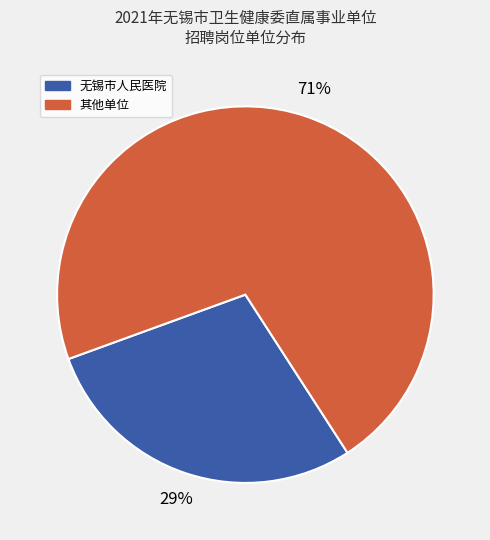

Is there a majority slice in this chart?

Yes